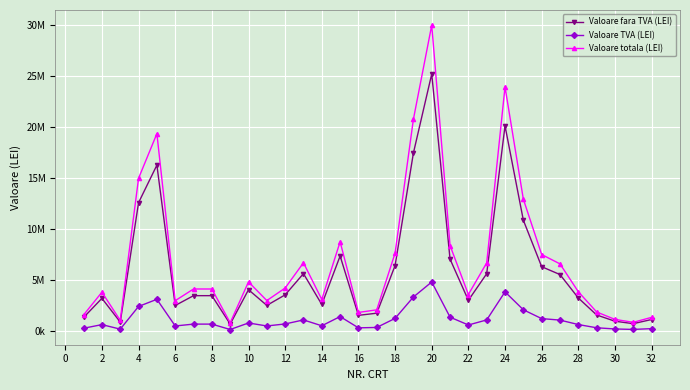

True or false: Valoare totala (LEI) has more than 1 interior local peaks.

True